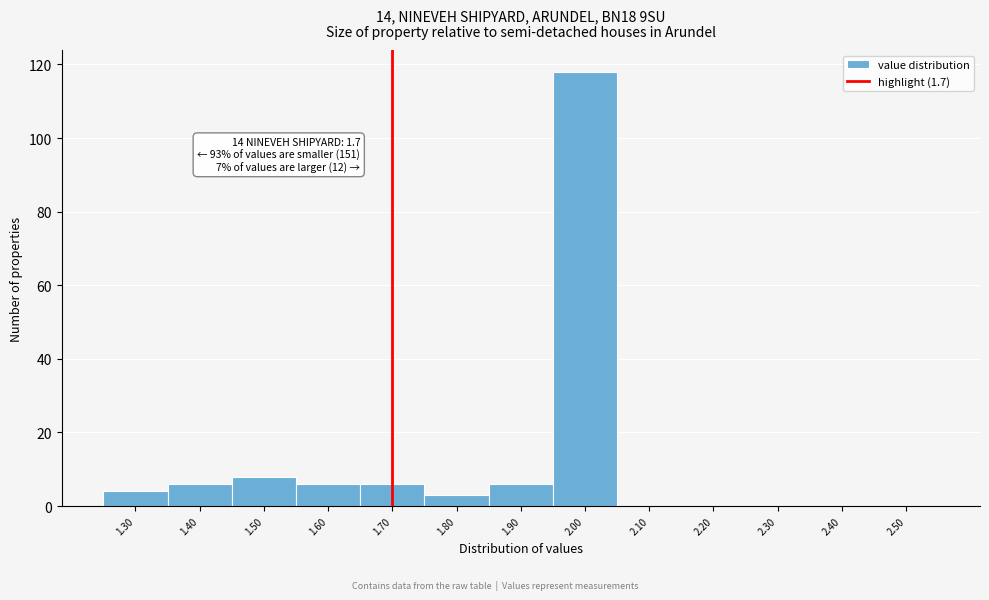

Over which range of the x-axis is the bar tallest?

1.95 to 2.05